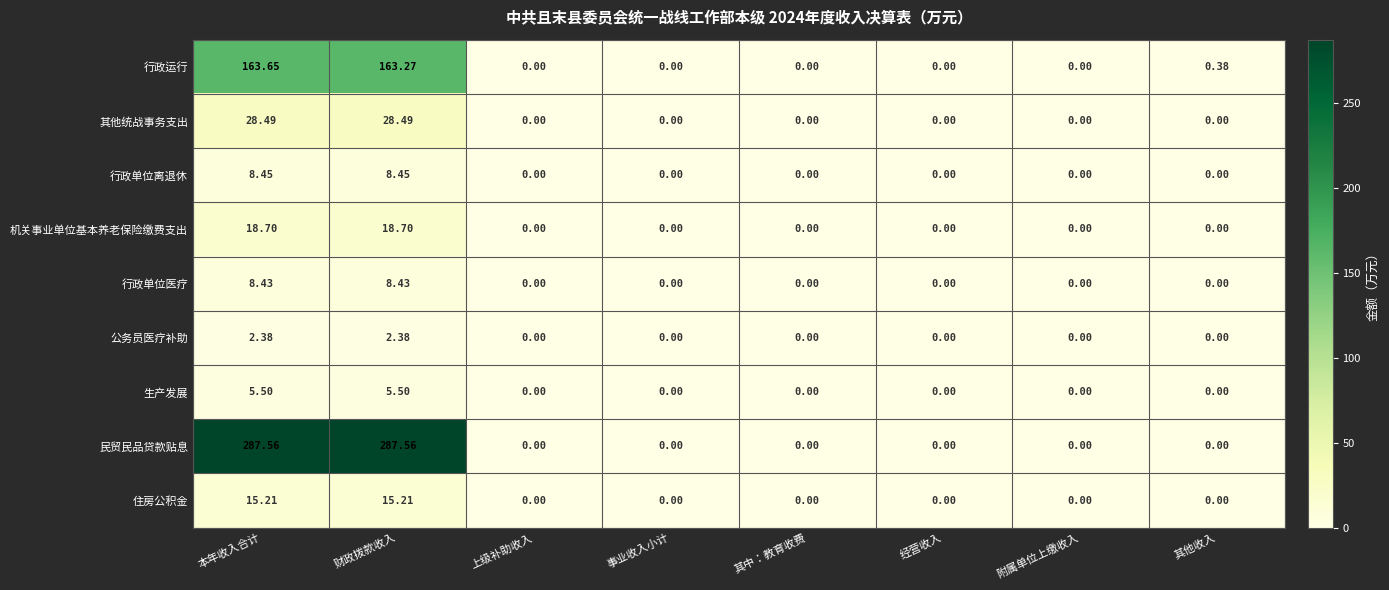

Which series has the largest range (max minus min)?

民贸民品贷款贴息